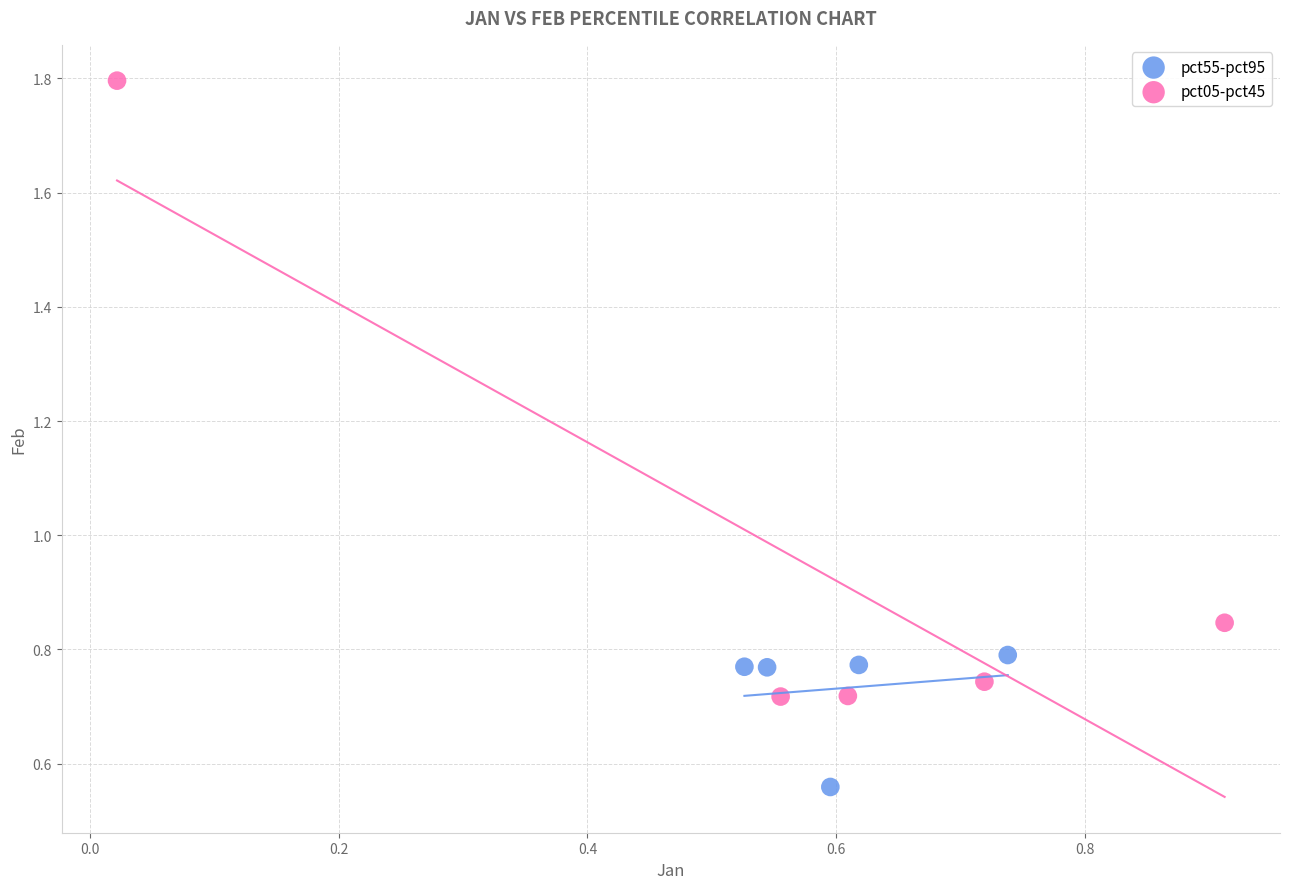

Which series reaches the maximum Y coordinate?

pct05-pct45